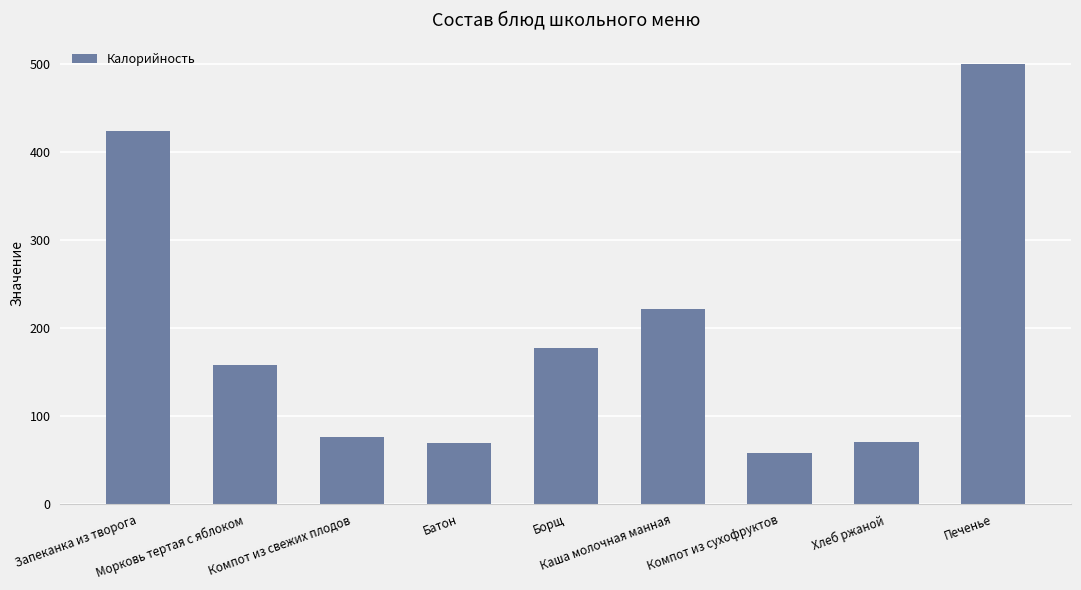

What is the difference between the maximum and minimum values?

442